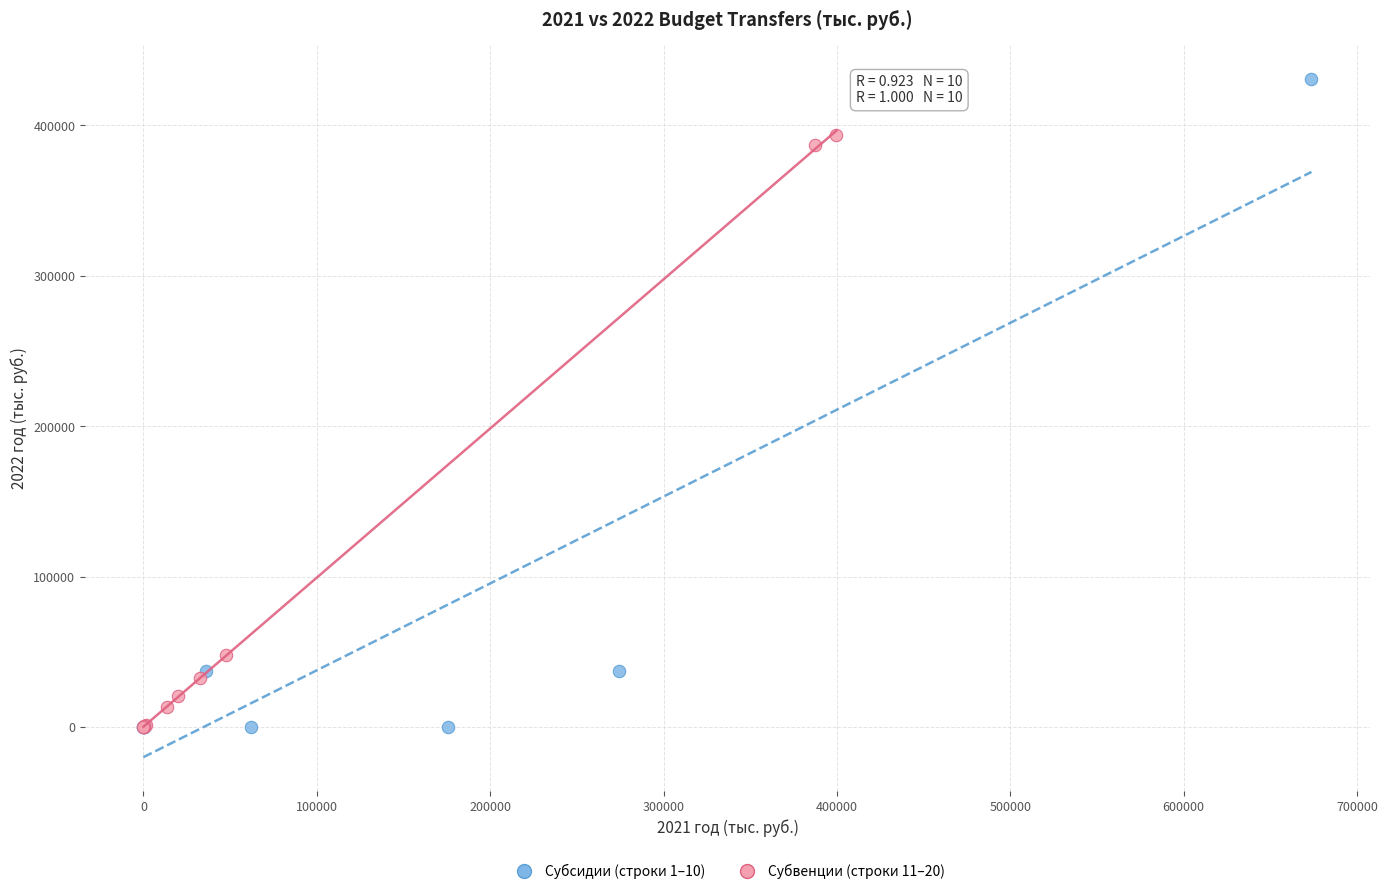

Which series has the widest spread of Y values?

Субсидии (строки 1–10)